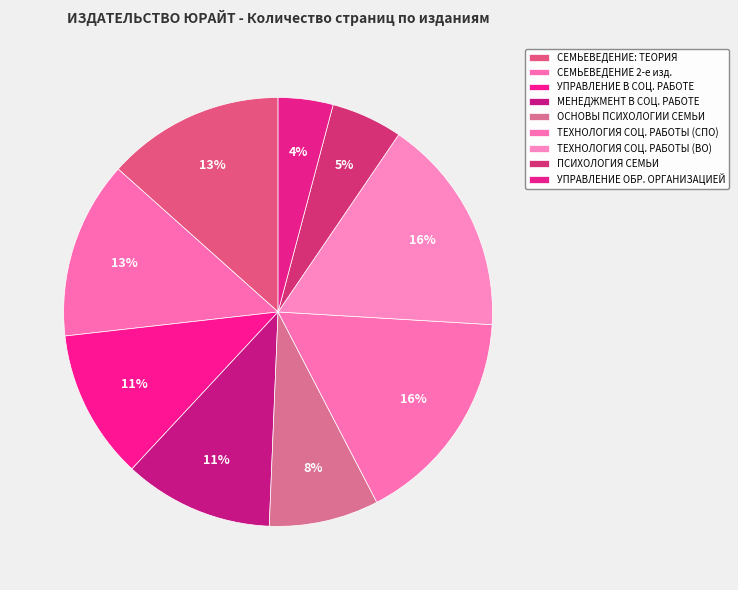

Which slice is the smallest?

УПРАВЛЕНИЕ ОБР. ОРГАНИЗАЦИЕЙ